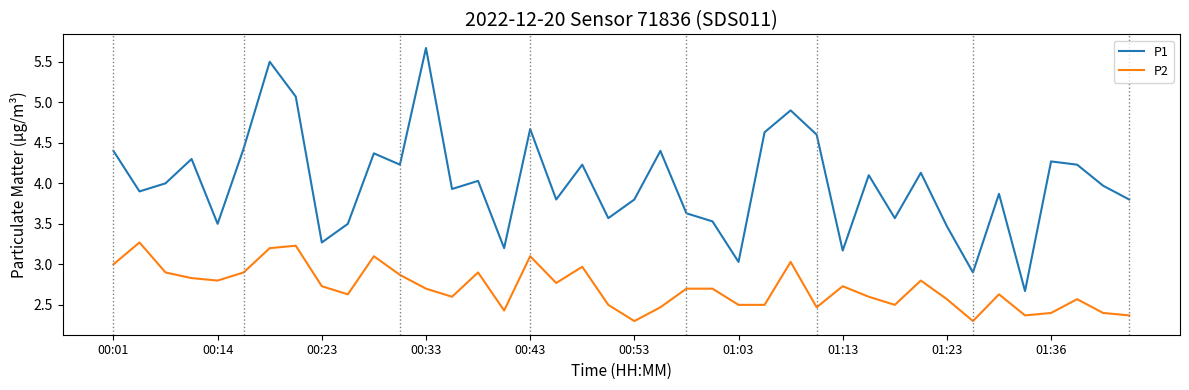

True or false: P2 and P1 cross at least once.

False